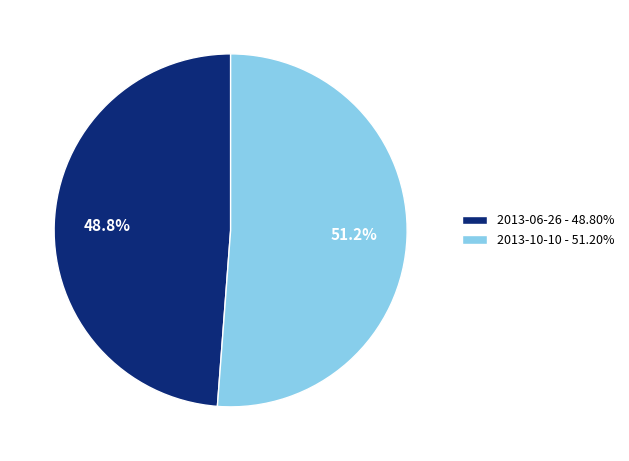

To the nearest percent, what is the difference between the largest and smallest slice percentages?

2%